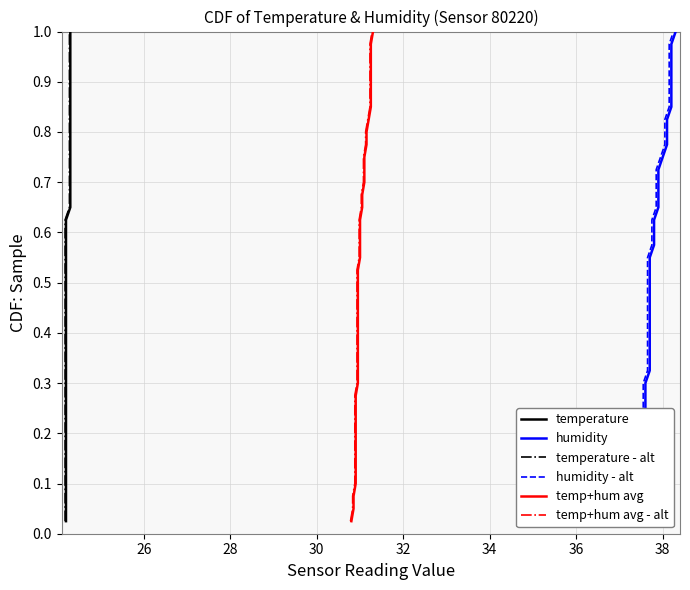

What is the difference between the second highest and second lowest values in the humidity series?

0.9